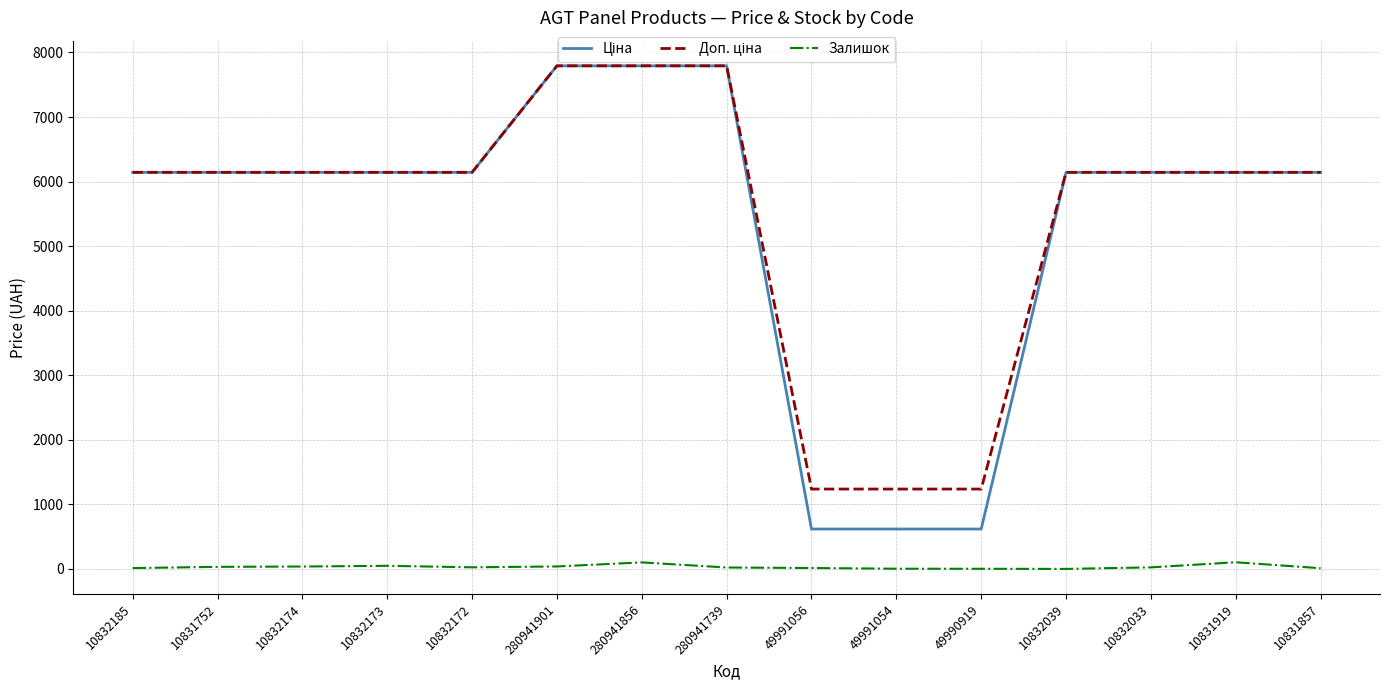

What is the sum of all Залишок values?

488.0